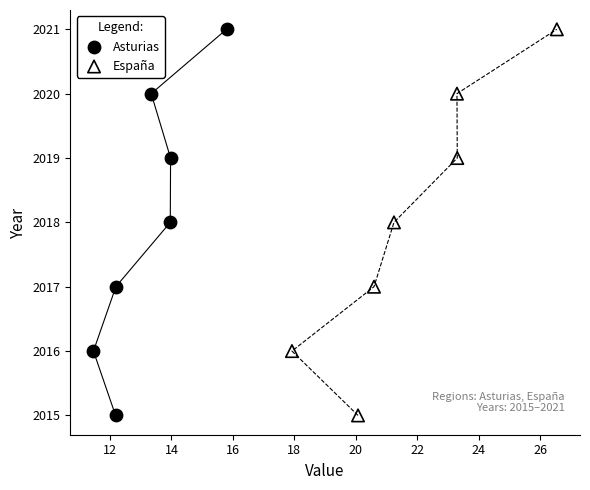

What are all the series names shown in the legend?

Asturias, España